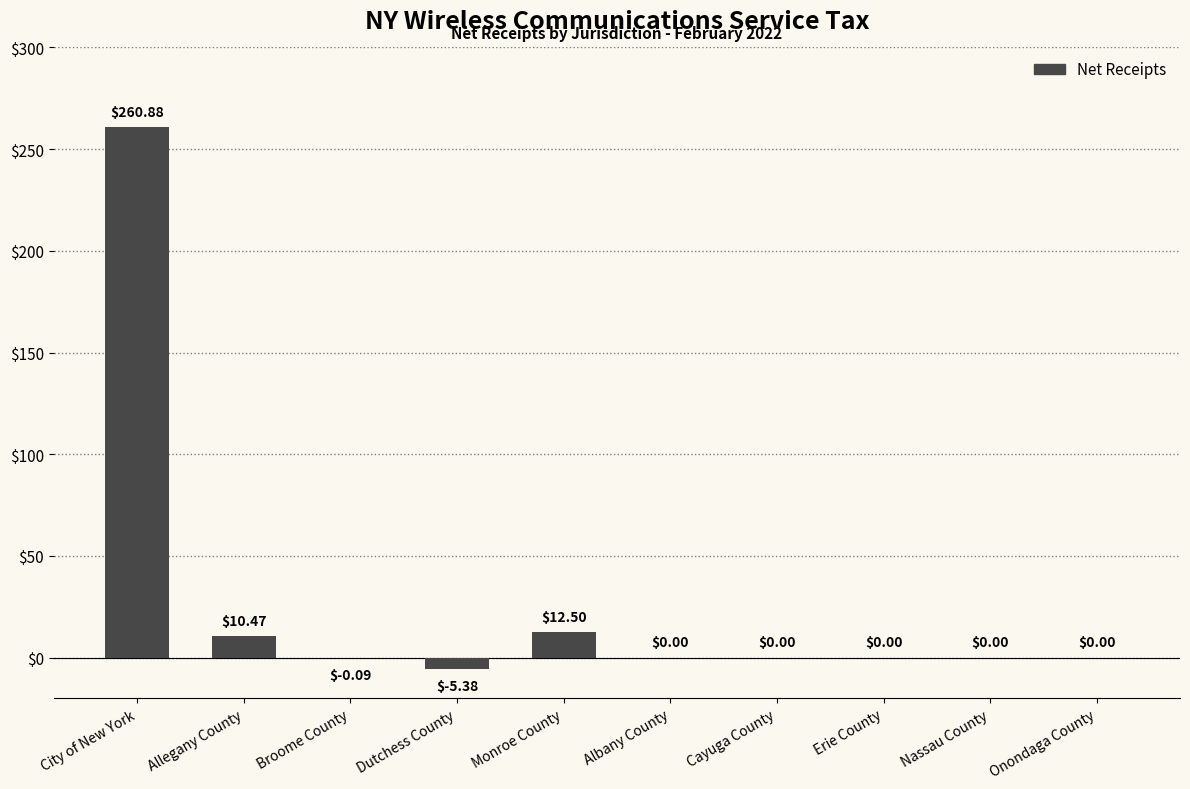

The chart shows a value of -171.4 at Cayuga County. True or false?

False